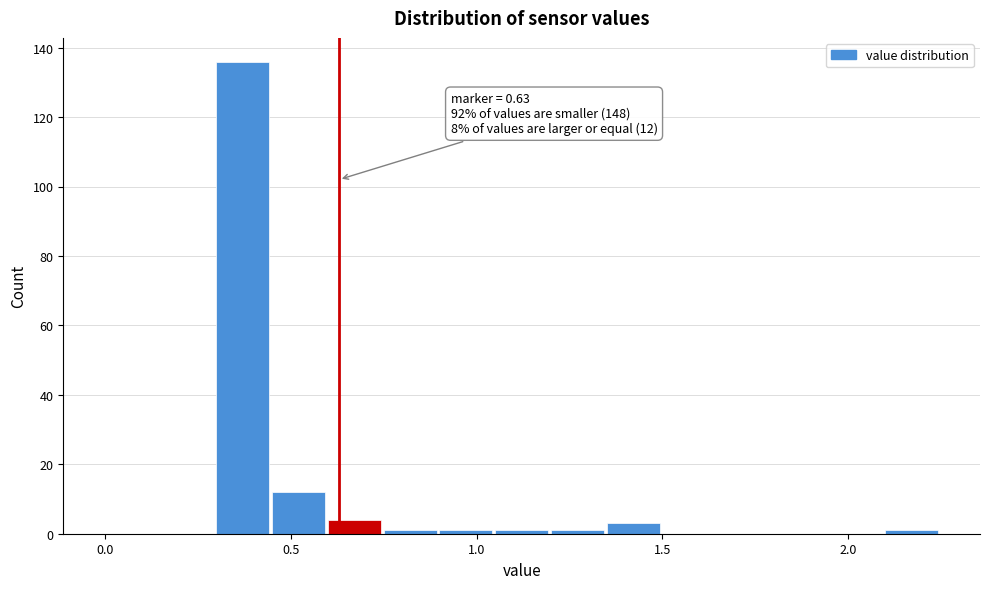

Read against the x-axis, roughly where is the centre of the tallest bar?

0.35